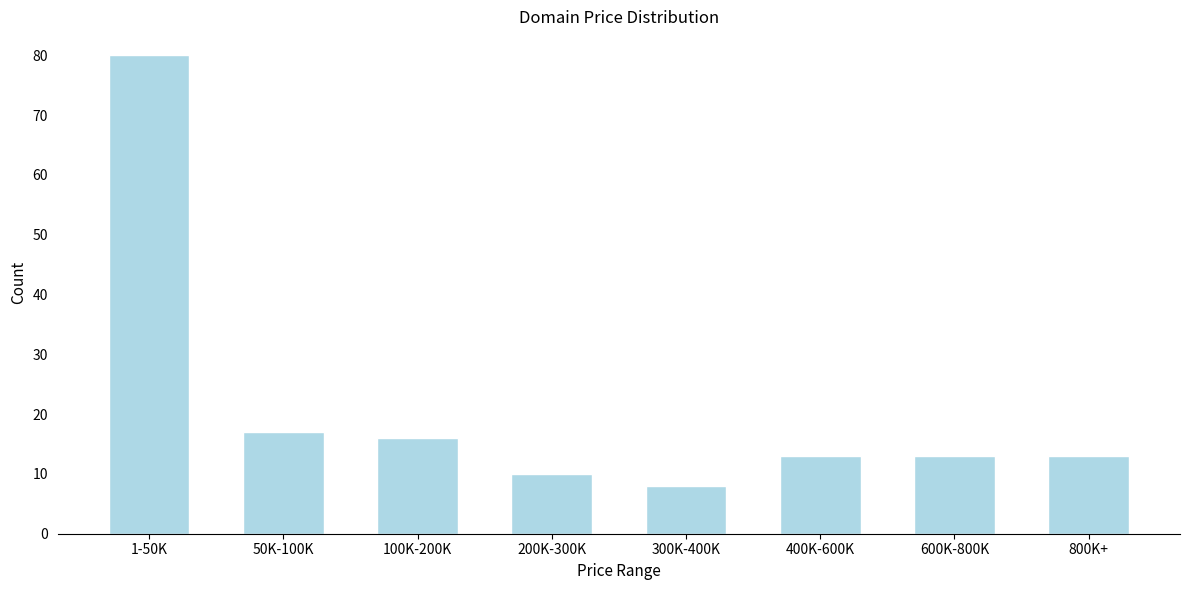

Reading left to right, what are all the values shown in this chart?

80	17	16	10	8	13	13	13